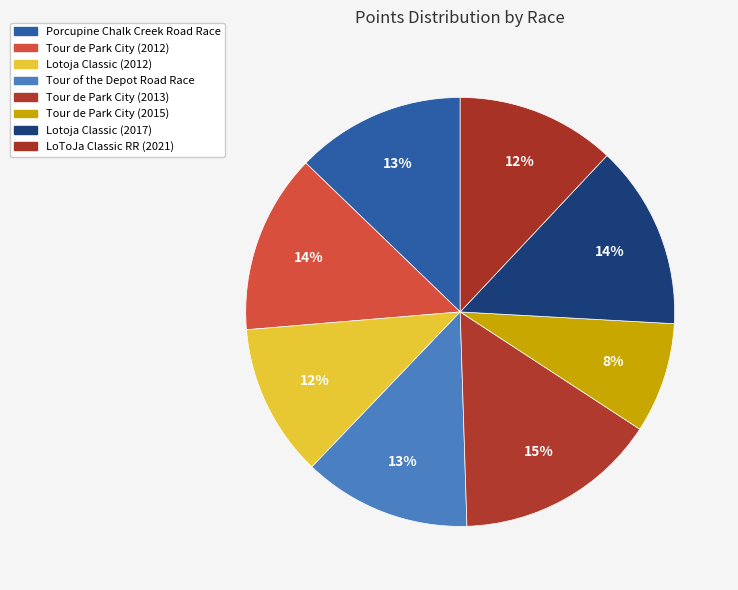

Is there a majority slice in this chart?

No